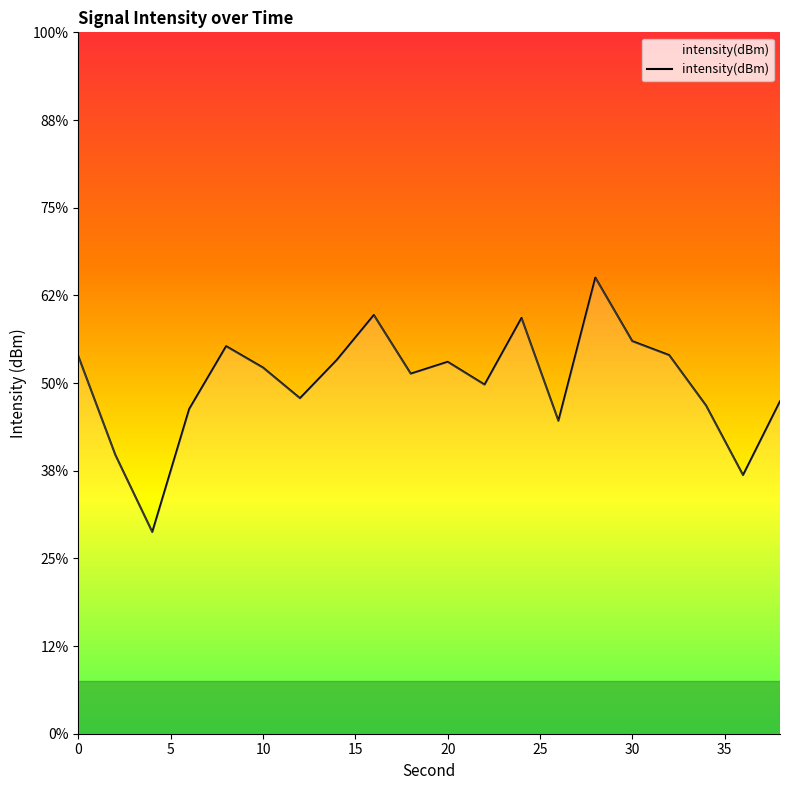

What is the average value?

-130.0